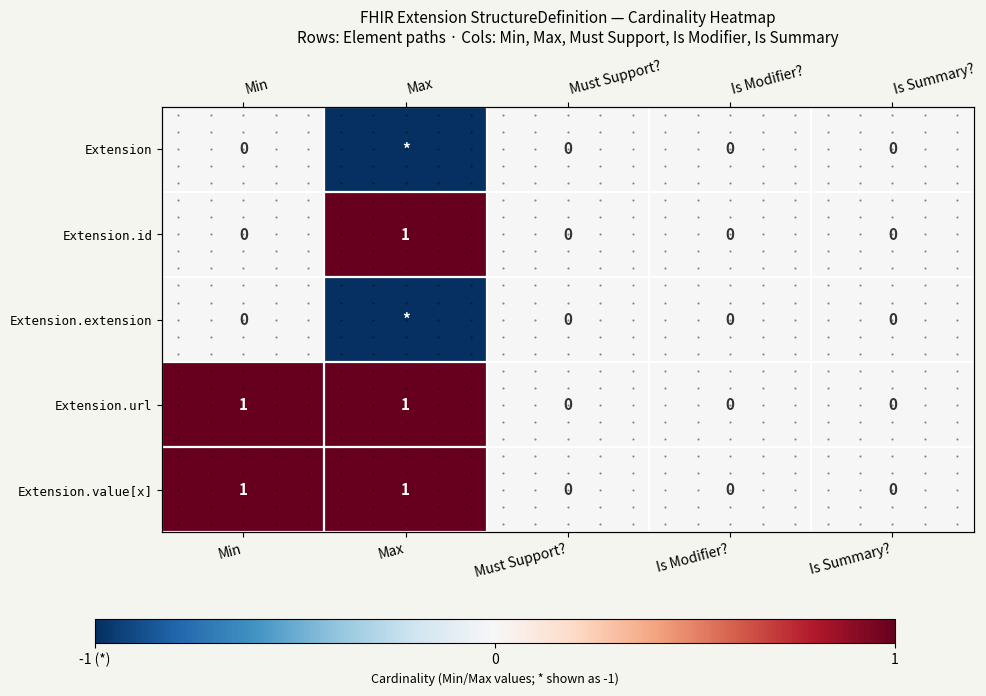

Which category has the highest value in the Extension.value[x] series?

Min